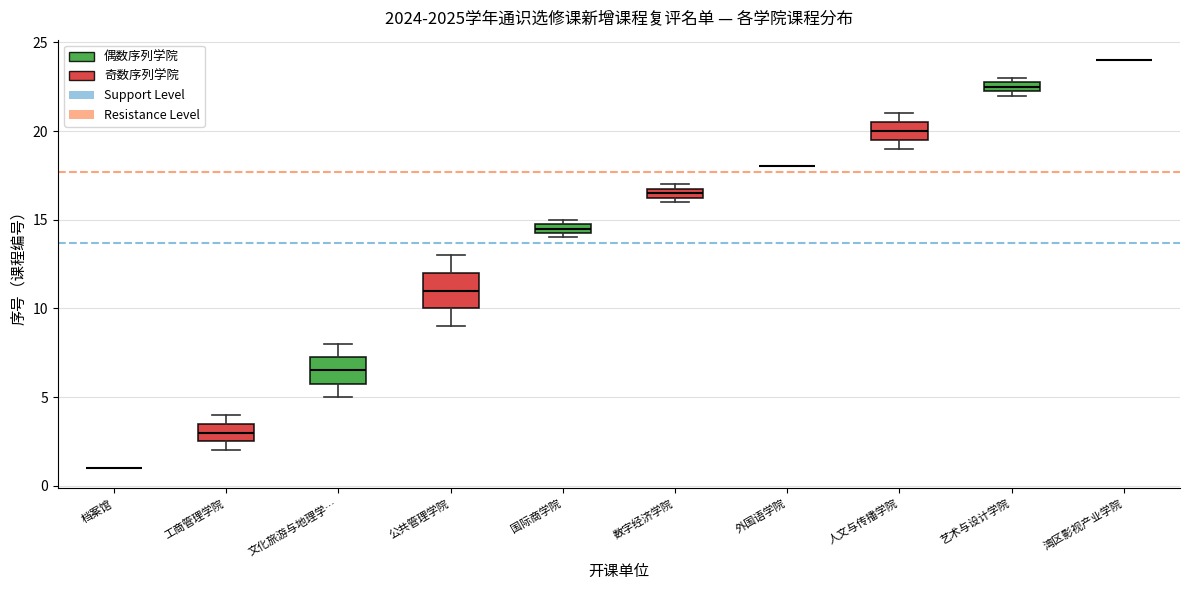

Comparing the boxes themselves (not the whiskers), which one is the tallest?

公共管理学院